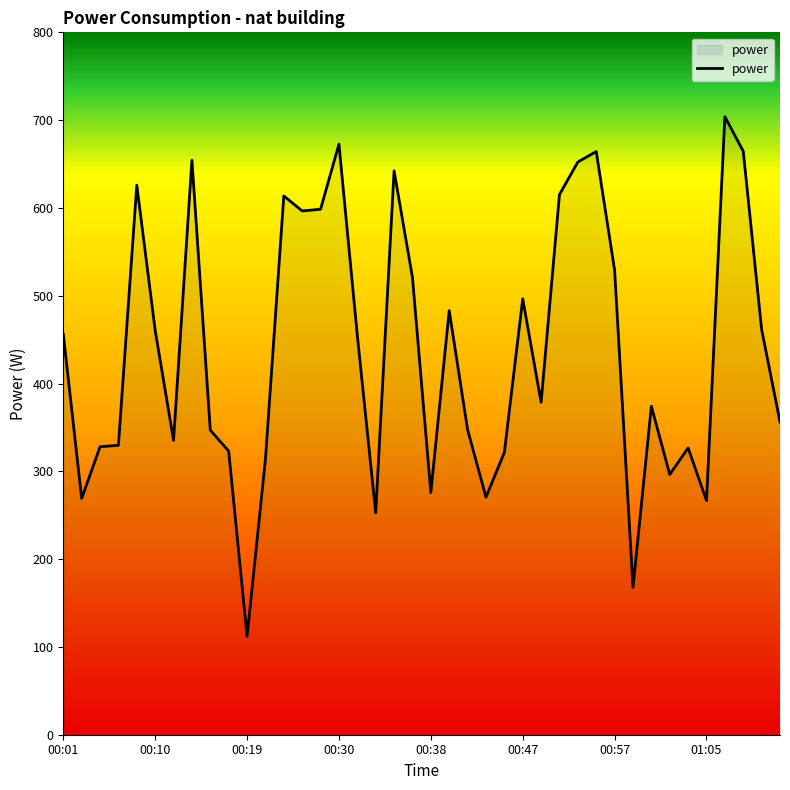

What is the minimum value shown in the chart?

111.9